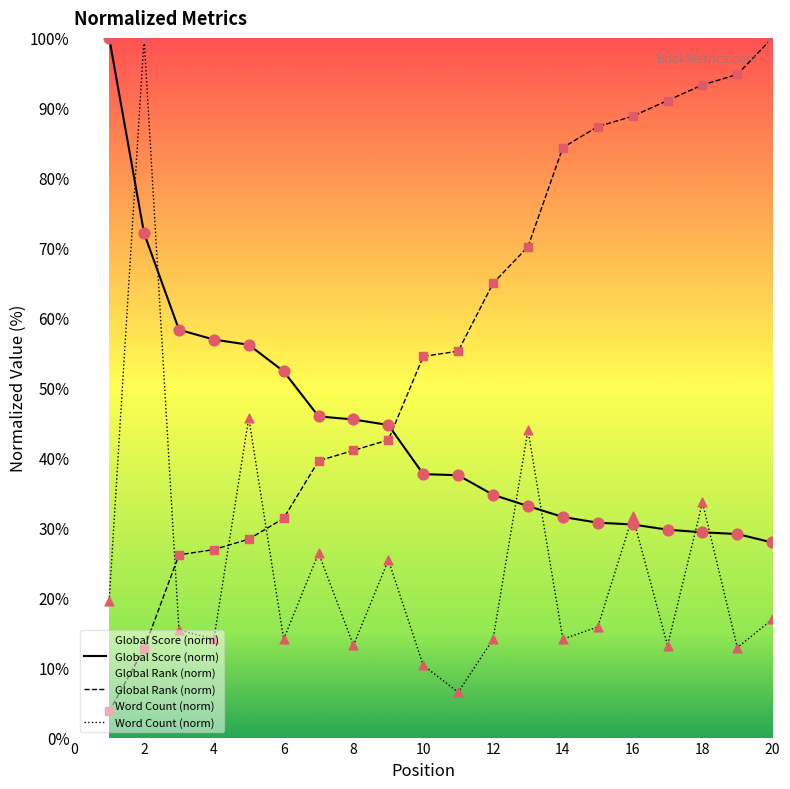

Which series has the largest total across all categories?

Global Rank (norm)